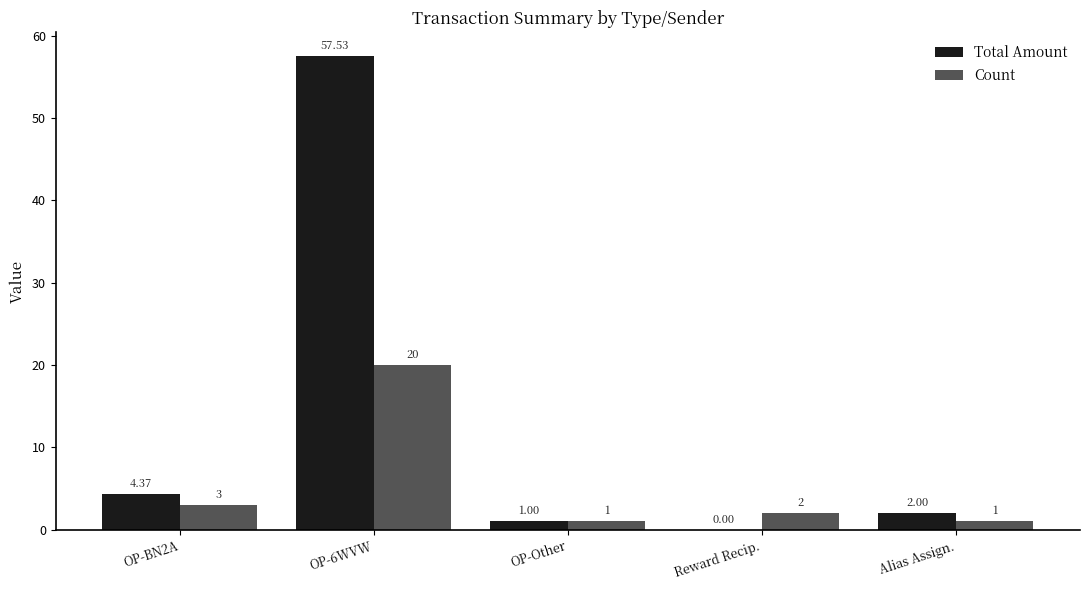

What is the sum of all Count values?

27.0